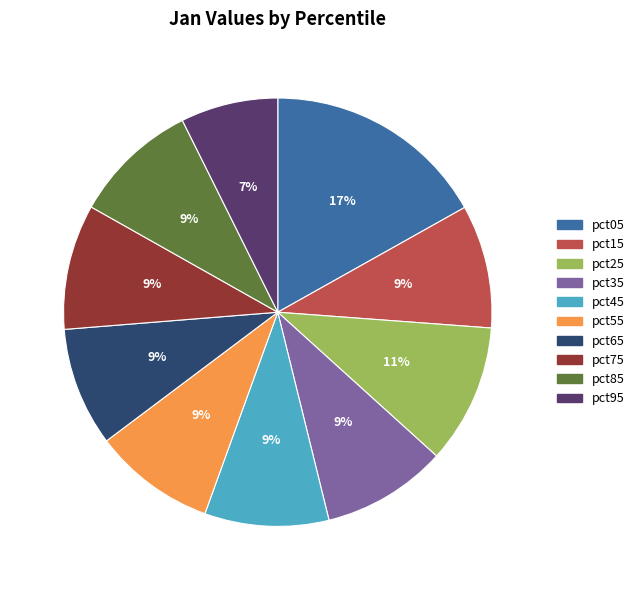

Do pct85 and pct25 together represent more than half of the pie?

No